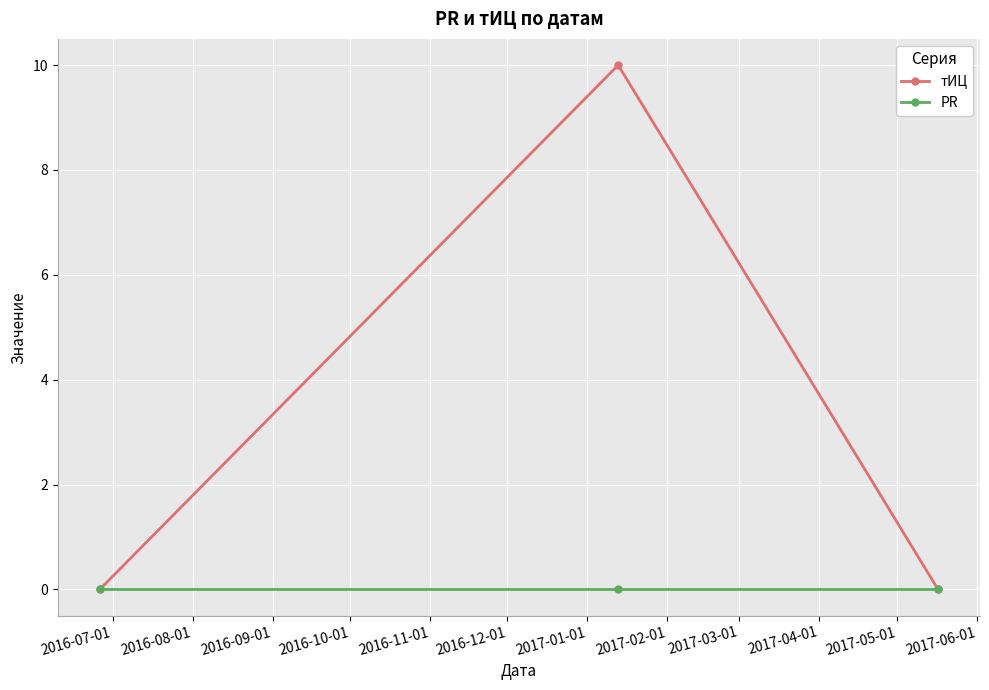

What is the greatest value displayed?

10